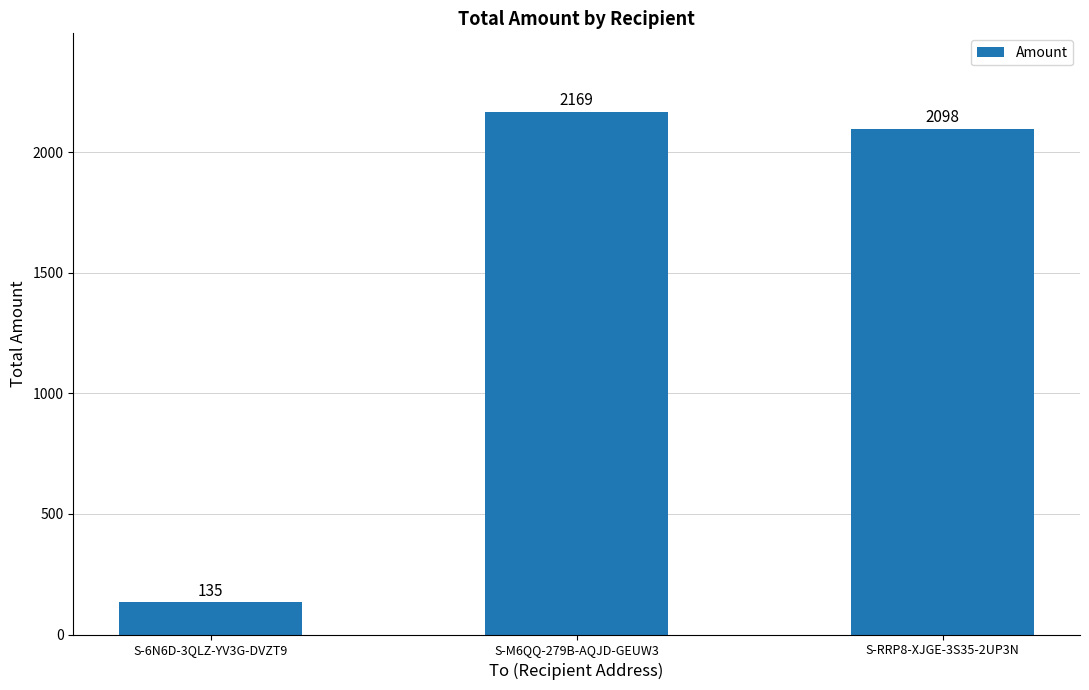

What is the change in value from S-M6QQ-279B-AQJD-GEUW3 to S-RRP8-XJGE-3S35-2UP3N?

-71